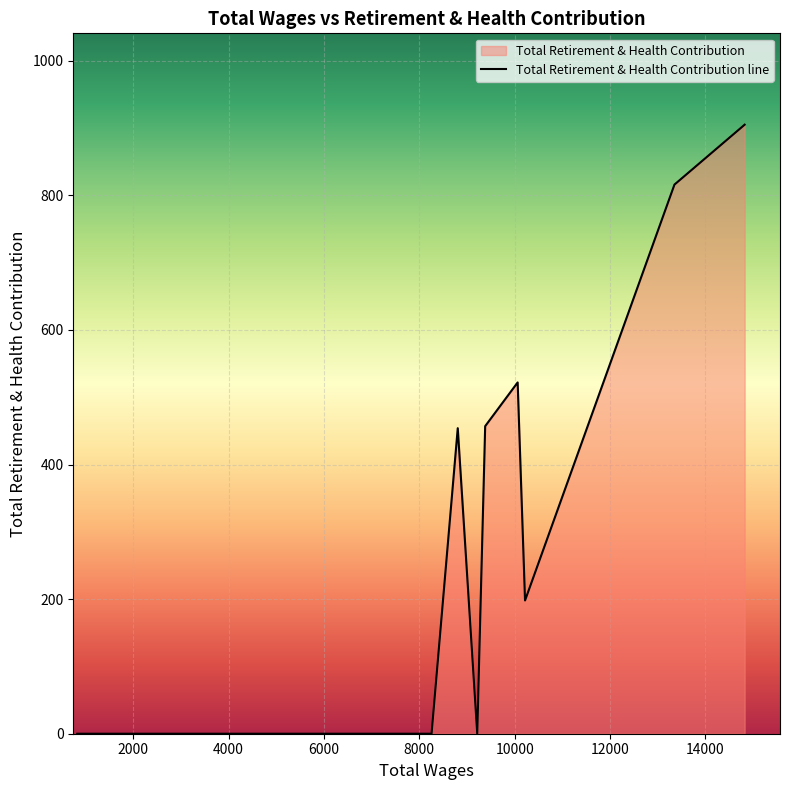

What is the difference between the maximum and minimum values?

905